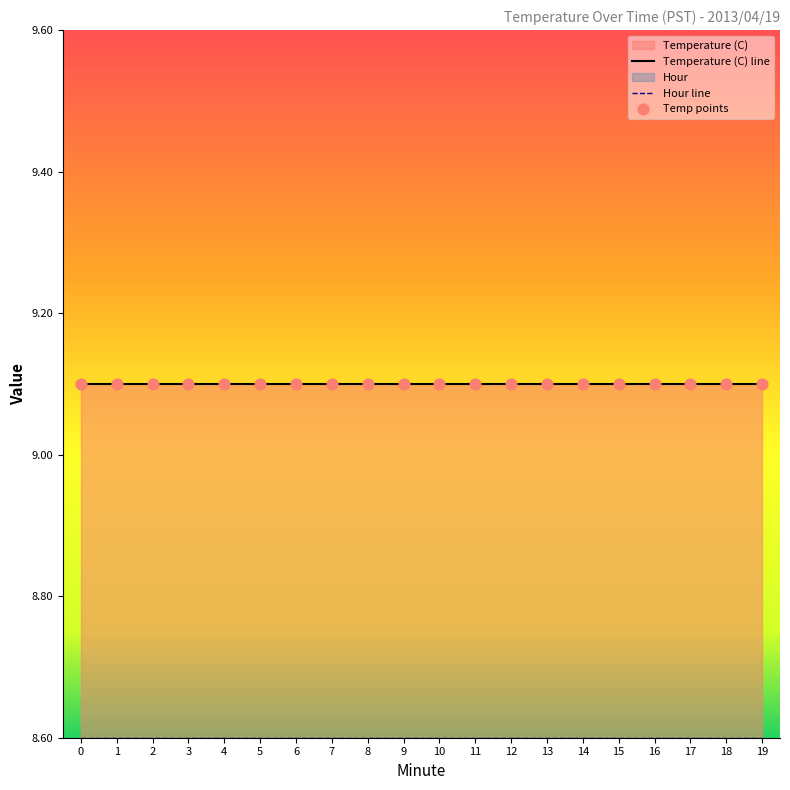

Which series contains the highest Y value?

Temperature (C) line